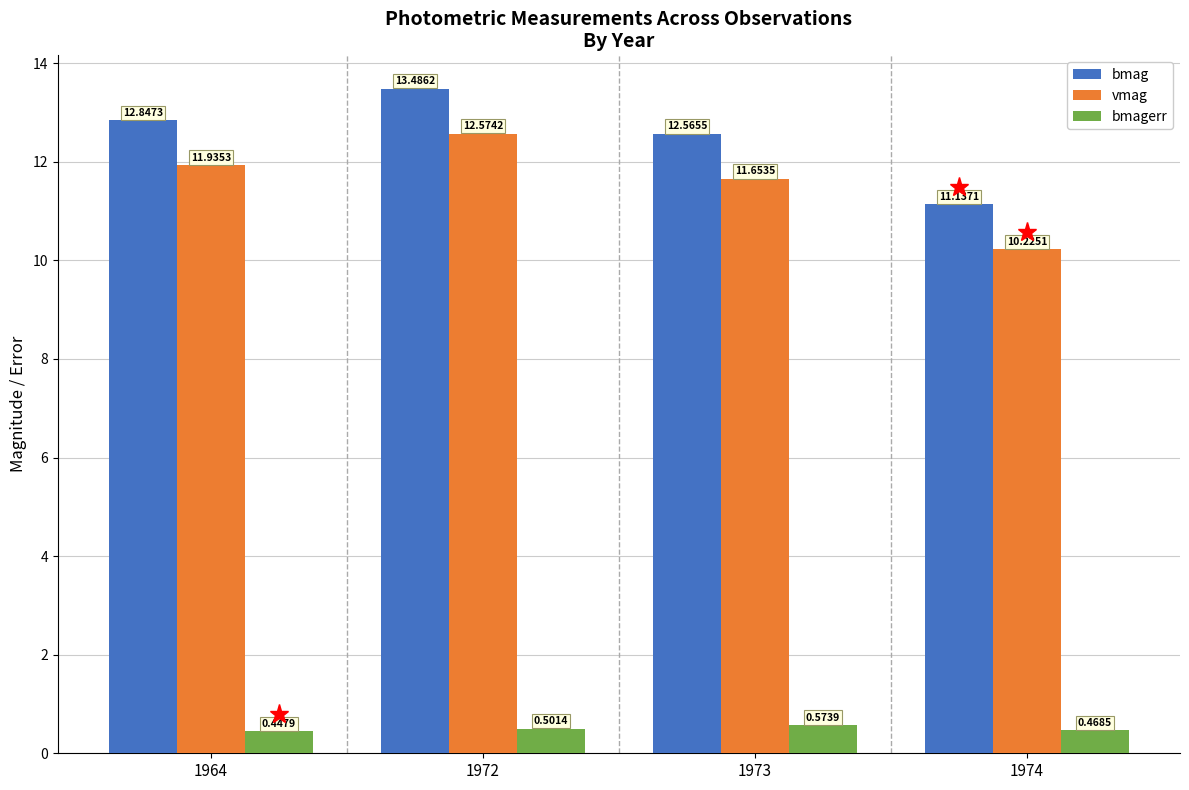

True or false: vmag has a value of 20.4 at 1964.

False